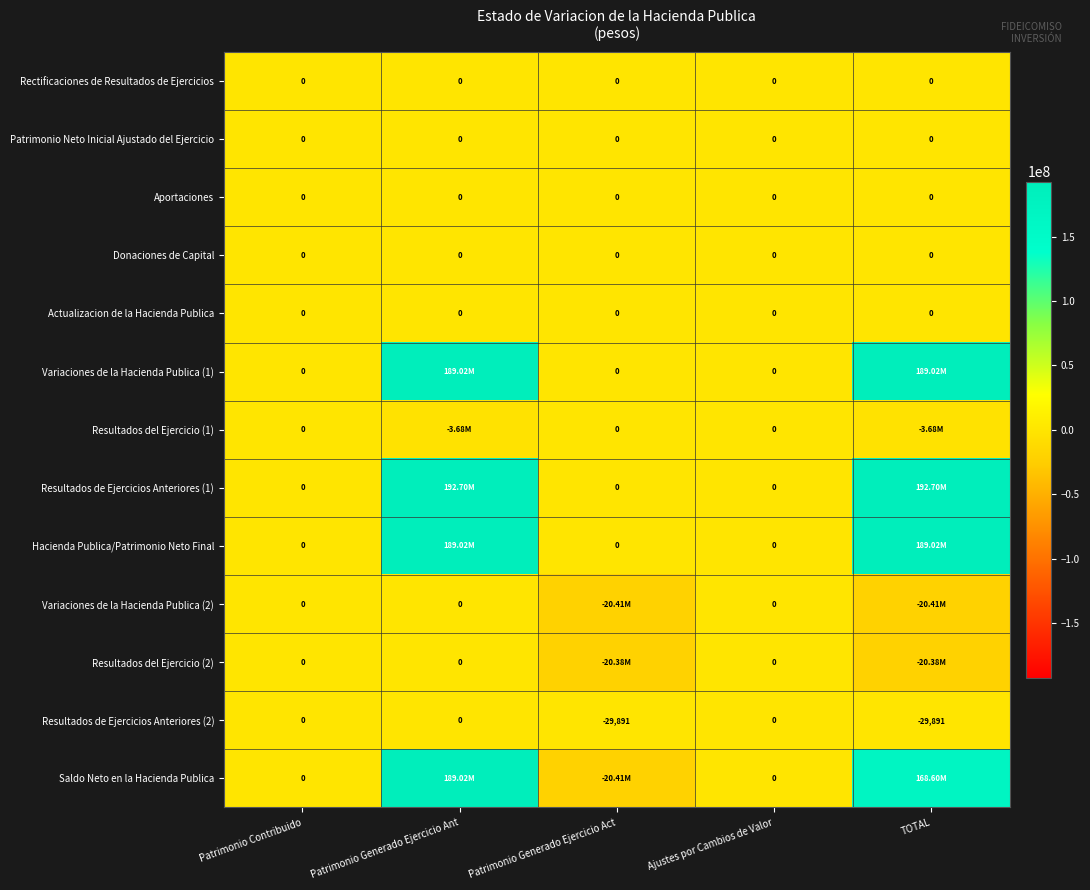

Which category has the highest value in the Donaciones de Capital series?

Patrimonio Contribuido